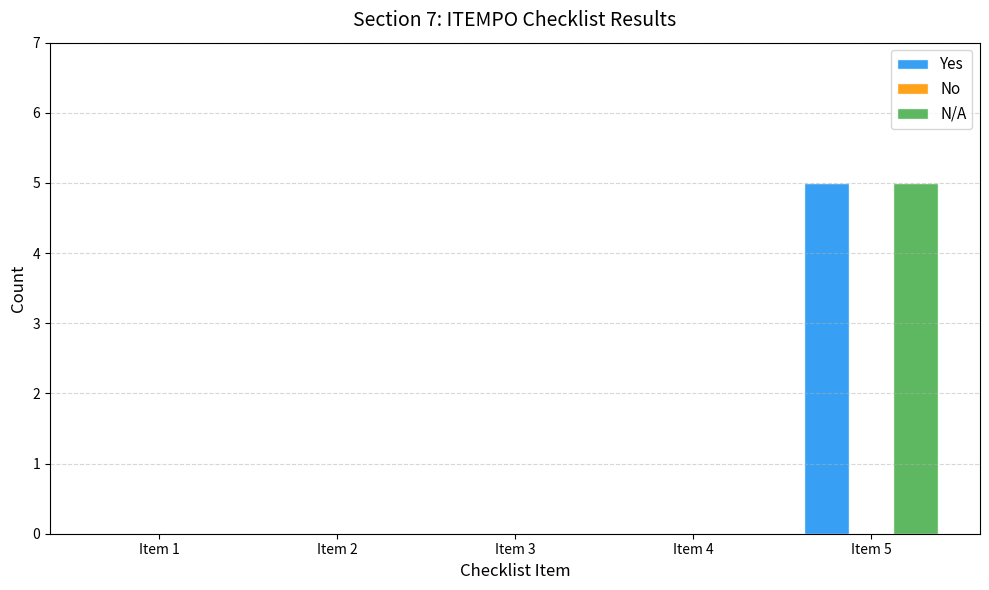

What is the maximum value shown in the chart?

5